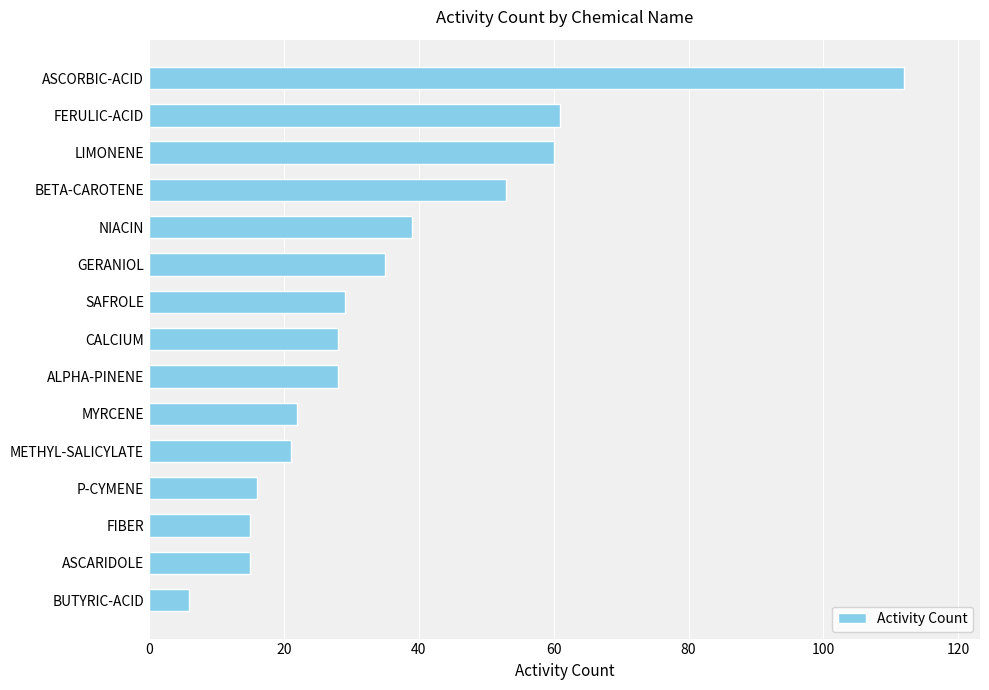

What position from the top is P-CYMENE?

12